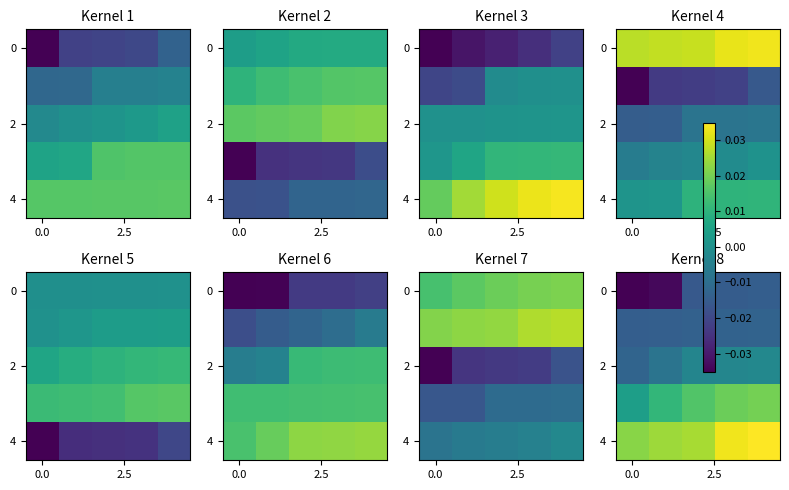

Which series has the largest total across all categories?

4